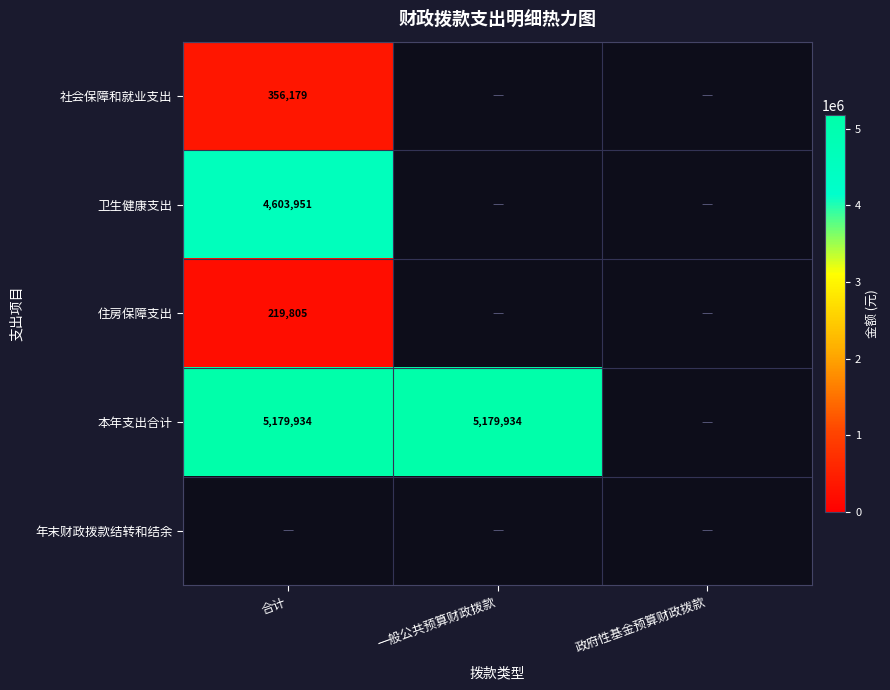

At how many categories does at least one series exceed 4232407?

2